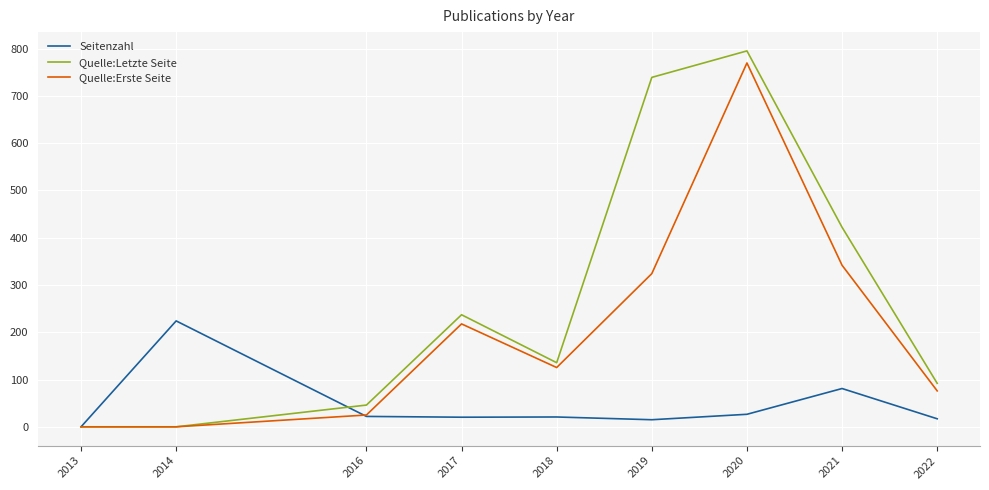

Rank the series by their average value, from highest to lowest.

Quelle:Letzte Seite, Quelle:Erste Seite, Seitenzahl